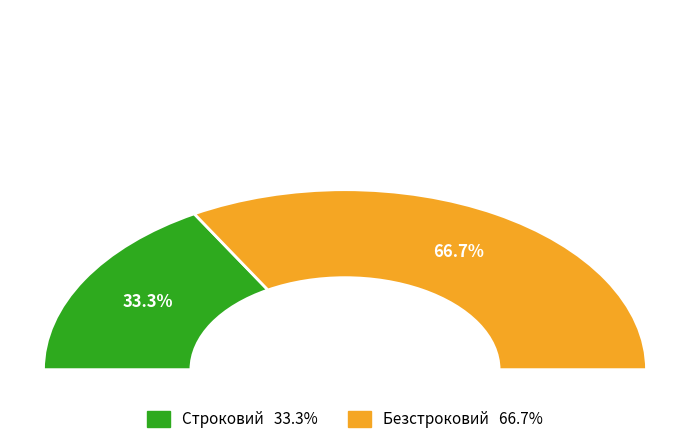

Rank the categories by value from highest to lowest.

Безстроковий, Строковий